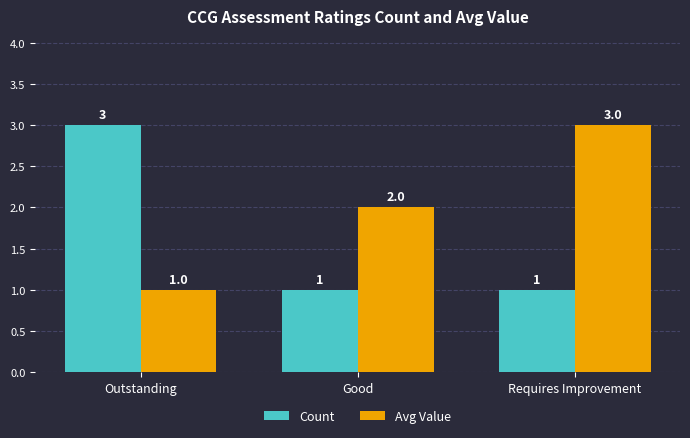

Which series has the largest total across all categories?

Avg Value